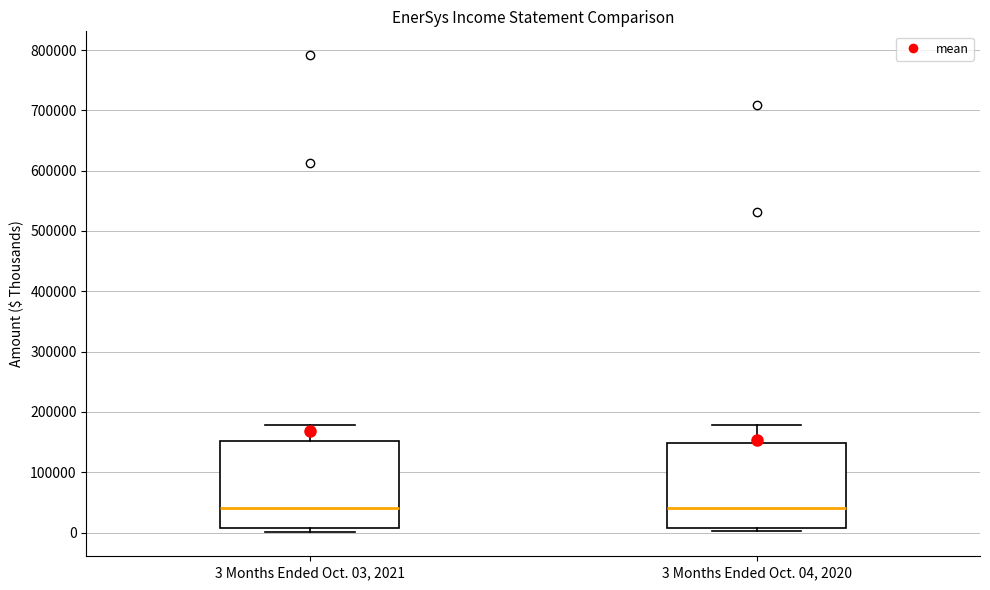

Reading left to right, read every box against the y-axis: the position of its median line, the range the box covers, and the ends of its whiskers. The values are not printed on the chart, so give them approximately, as read against the axis.

3 Months Ended Oct. 03, 2021: median 40000, box 10000 to 150000, whiskers 0 to 180000
3 Months Ended Oct. 04, 2020: median 40000, box 10000 to 150000, whiskers 0 to 180000